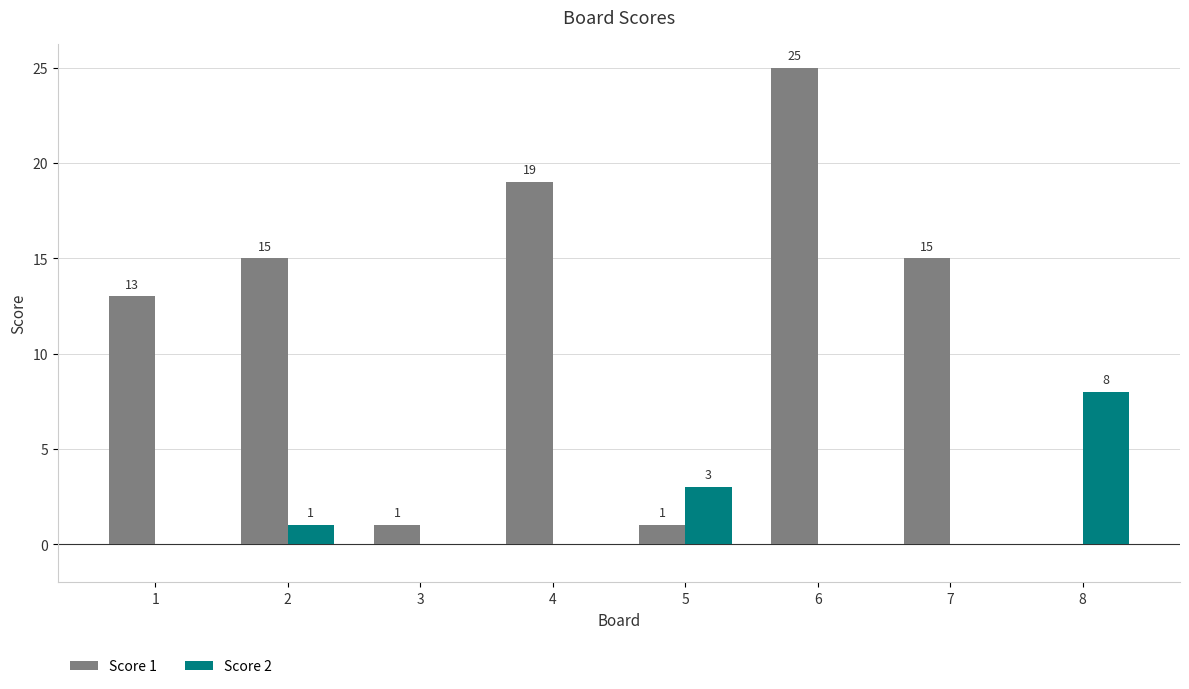

Which series has the largest total across all categories?

Score 1